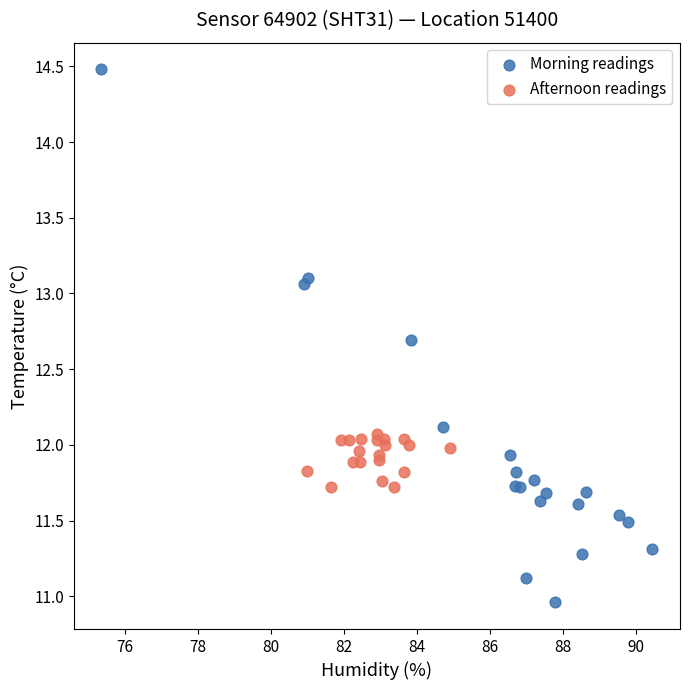

Which series contains the highest Y value?

Morning readings